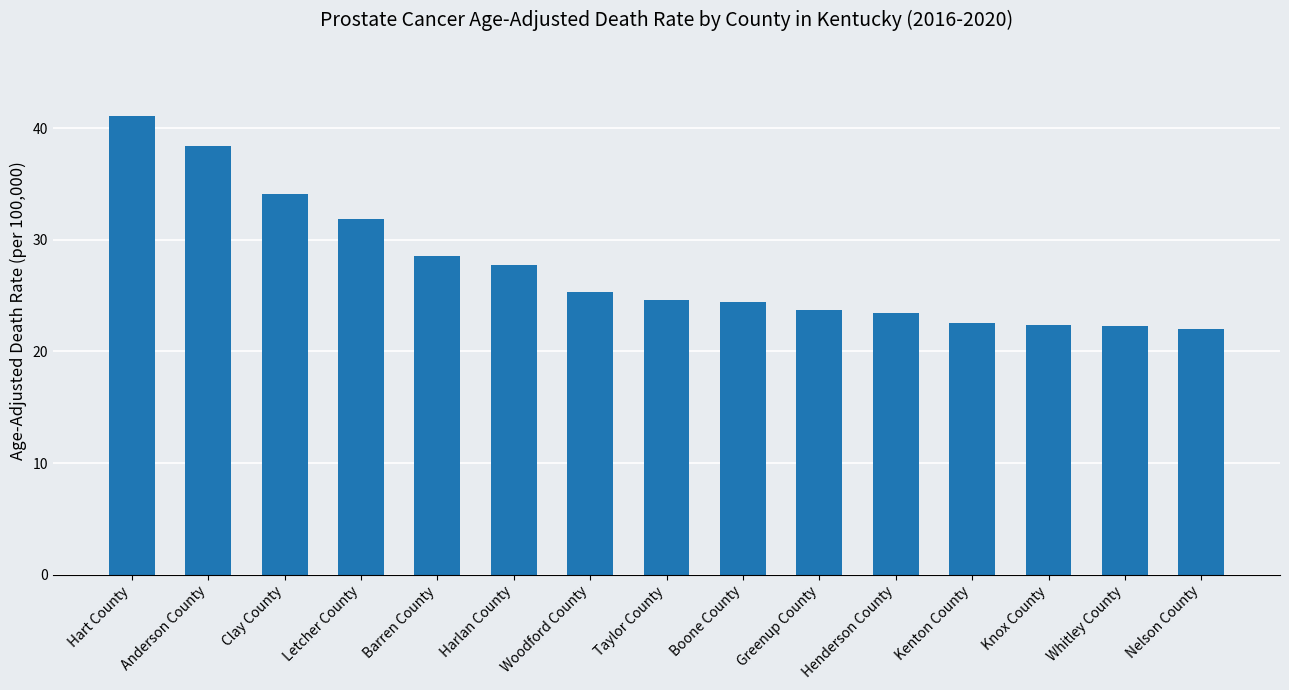

What is the value of the 14th bar from the left?

22.3